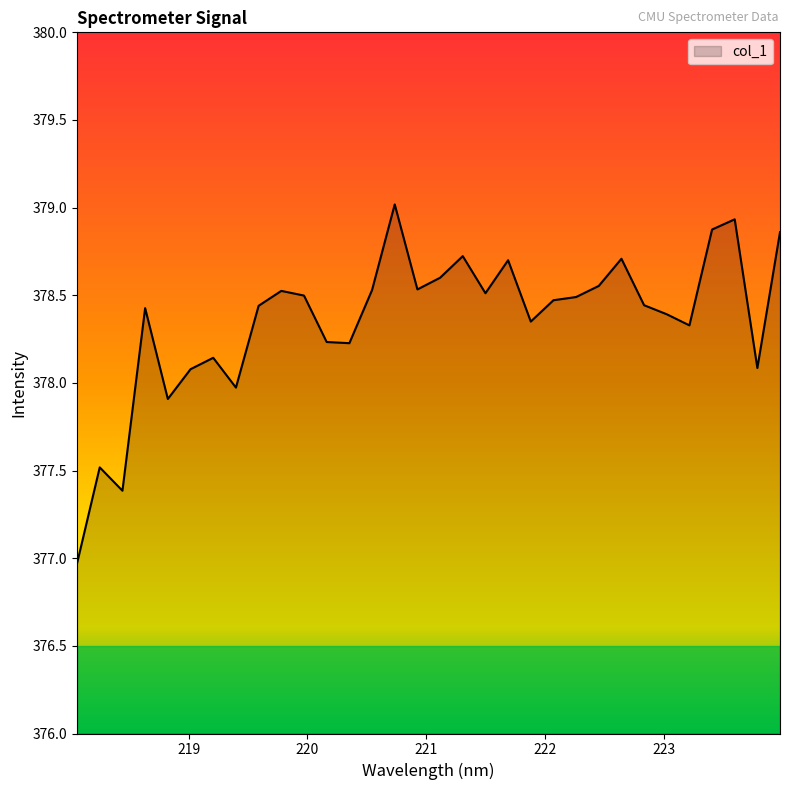

What is the greatest value displayed?

379.0